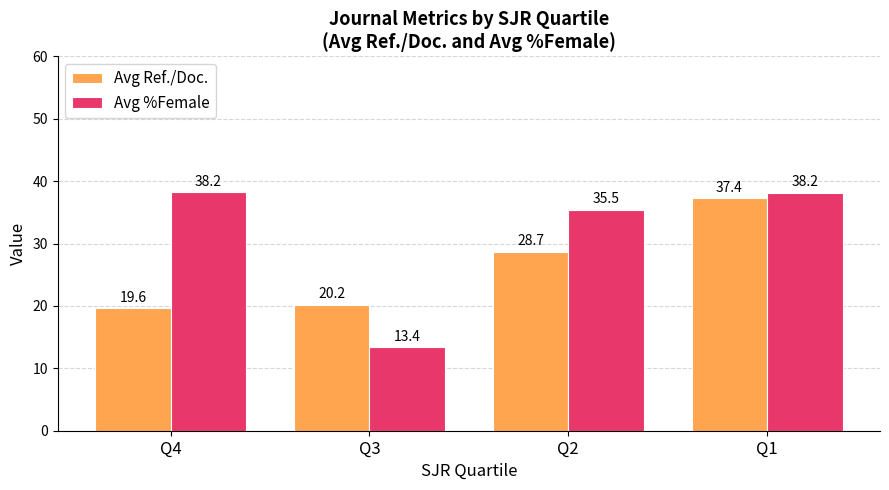

What is the total value across all series at Q1?

75.5